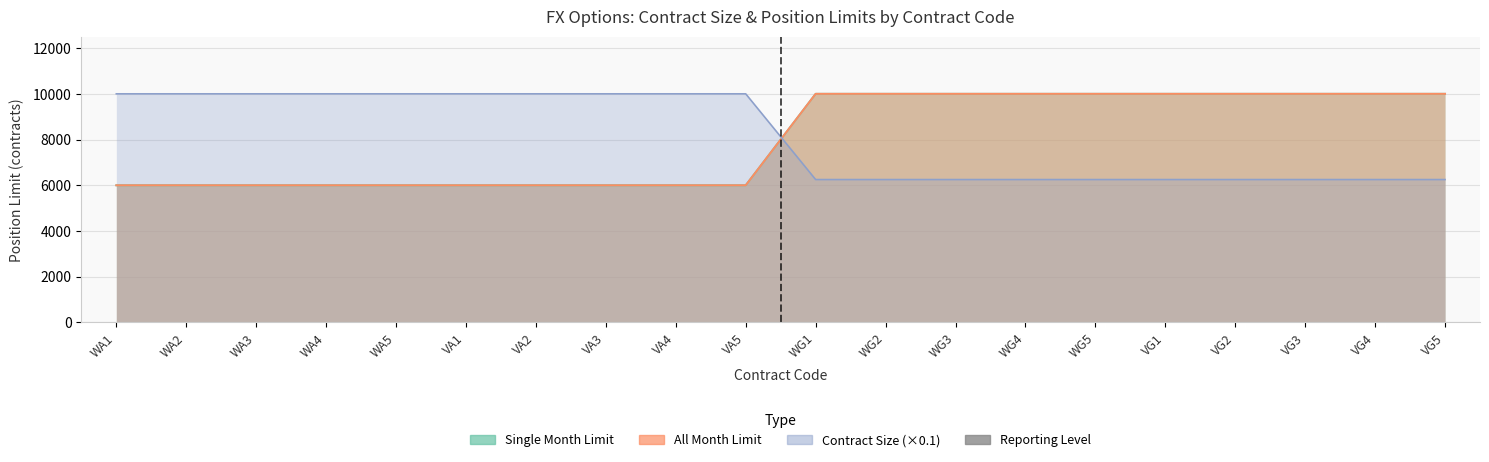

Where is Single Month Limit nearest to the value 8000?

WA1